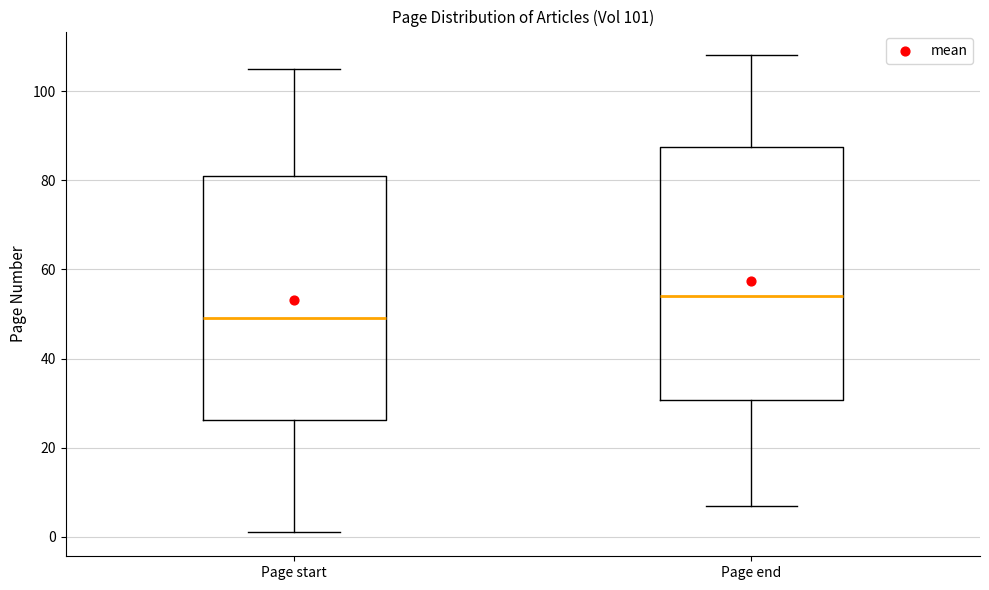

Which box is the tallest, from its lower edge to its upper edge?

Page end